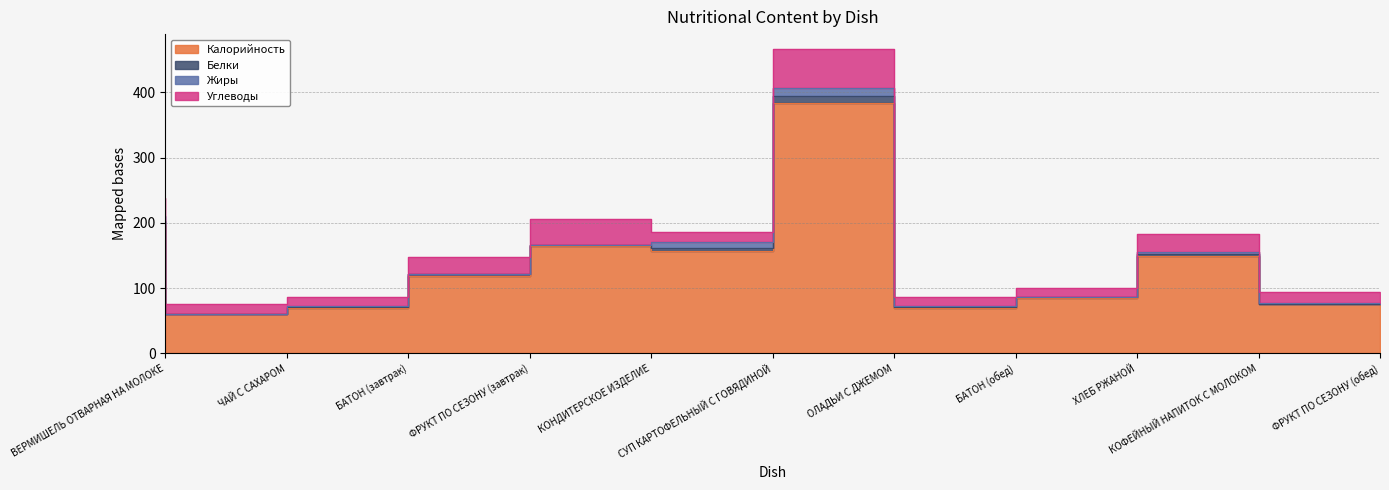

Which series has the largest total across all categories?

Калорийность